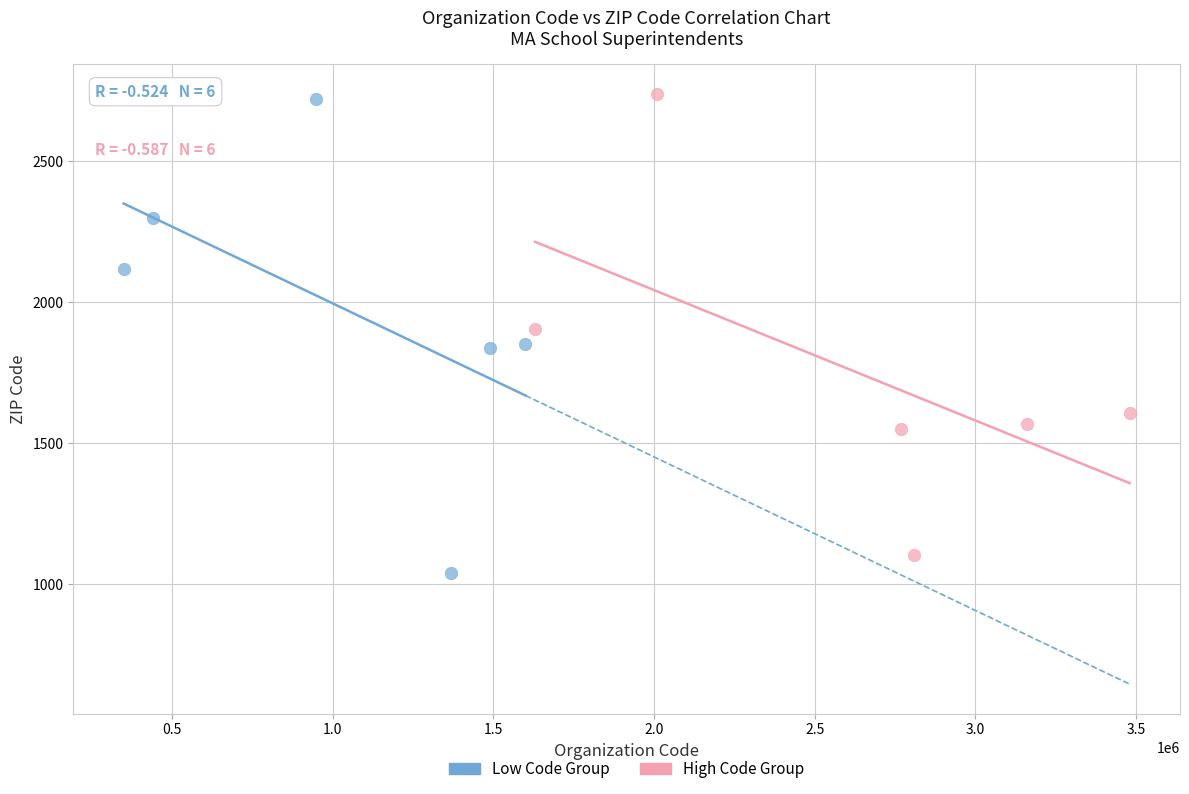

Which series has the largest Y range (max minus min)?

Low Code Group